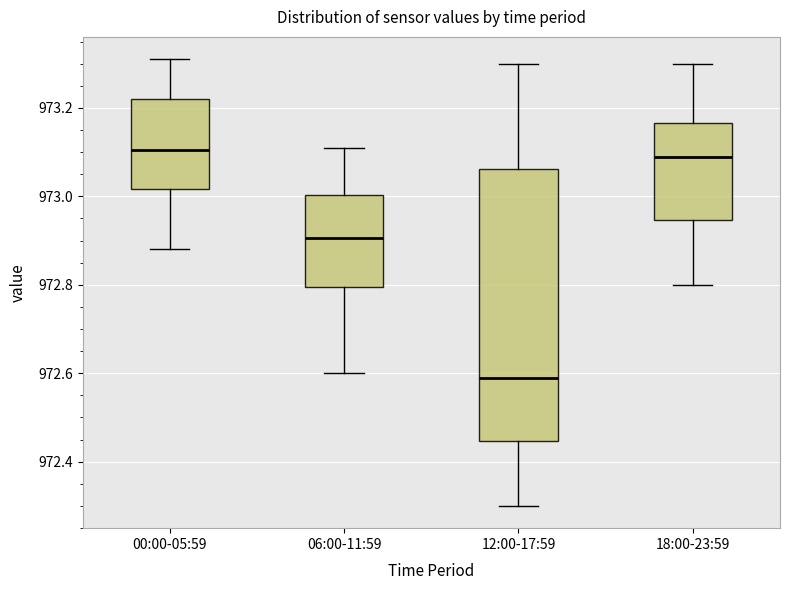

Reading left to right, read every box against the y-axis: the position of its median line, the range the box covers, and the ends of its whiskers. The values are not printed on the chart, so give them approximately, as read against the axis.

00:00-05:59: median 973.10, box 973.02 to 973.22, whiskers 972.88 to 973.32
06:00-11:59: median 972.90, box 972.80 to 973.00, whiskers 972.60 to 973.12
12:00-17:59: median 972.60, box 972.44 to 973.06, whiskers 972.30 to 973.30
18:00-23:59: median 973.10, box 972.94 to 973.16, whiskers 972.80 to 973.30